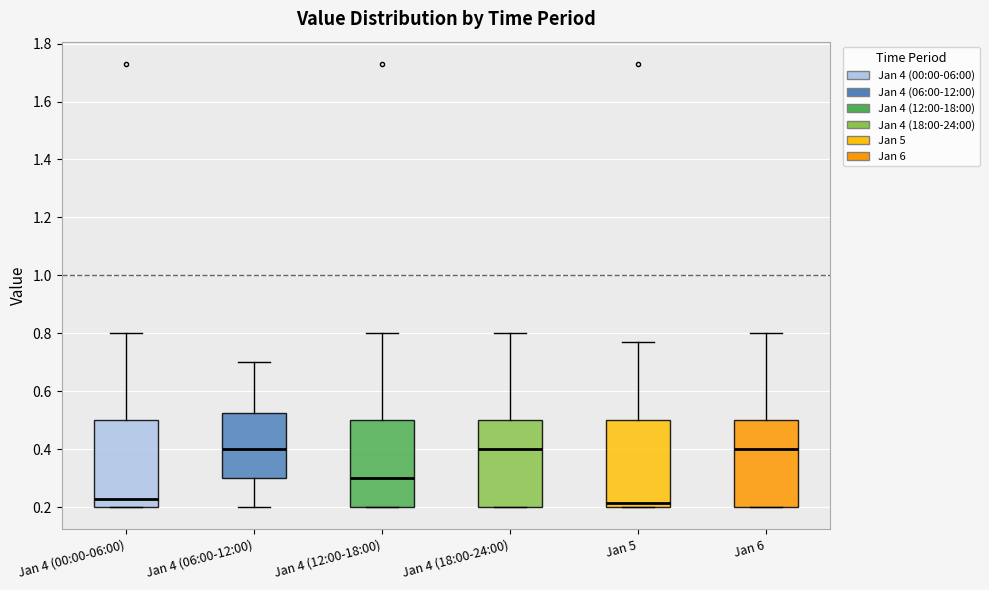

Reading left to right, read every box against the y-axis: the position of its median line, the range the box covers, and the ends of its whiskers. The values are not printed on the chart, so give them approximately, as read against the axis.

Jan 4 (00:00-06:00): median 0.24, box 0.20 to 0.50, whiskers 0.20 to 0.80
Jan 4 (06:00-12:00): median 0.40, box 0.30 to 0.52, whiskers 0.20 to 0.70
Jan 4 (12:00-18:00): median 0.30, box 0.20 to 0.50, whiskers 0.20 to 0.80
Jan 4 (18:00-24:00): median 0.40, box 0.20 to 0.50, whiskers 0.20 to 0.80
Jan 5: median 0.22, box 0.20 to 0.50, whiskers 0.20 to 0.78
Jan 6: median 0.40, box 0.20 to 0.50, whiskers 0.20 to 0.80